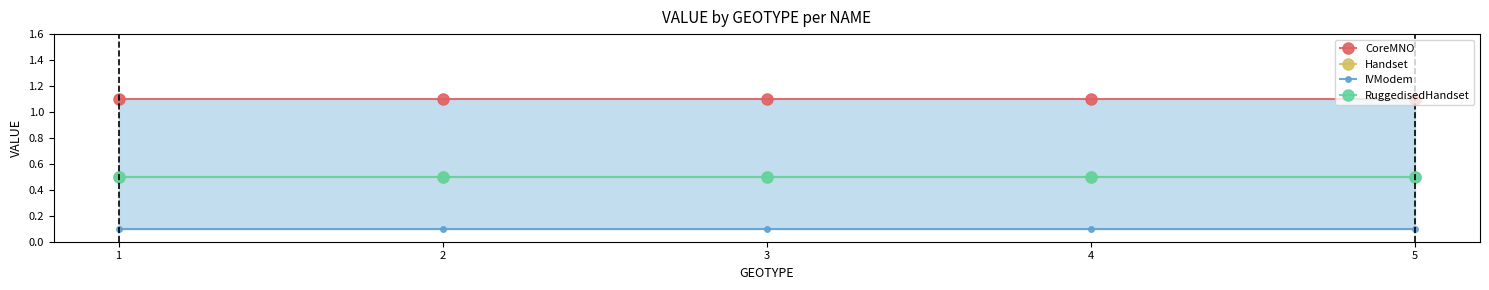

List the series in order of their peak value, highest first.

CoreMNO, Handset, RuggedisedHandset, IVModem